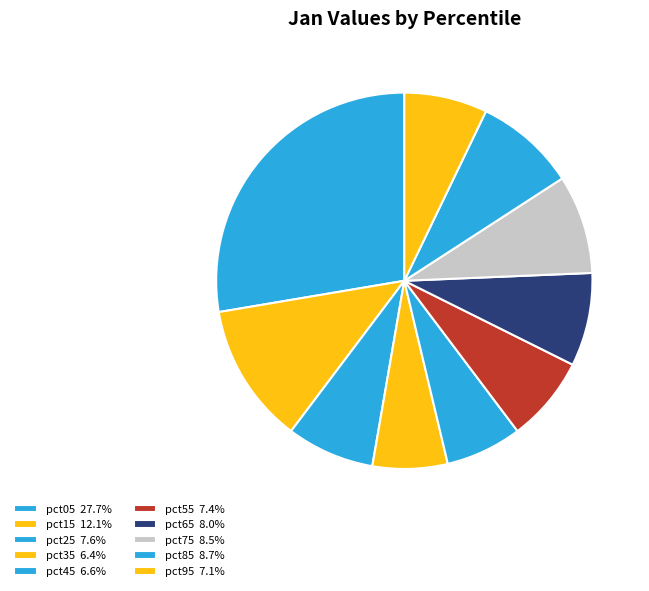

Rank the categories by value from highest to lowest.

pct05, pct15, pct85, pct75, pct65, pct25, pct55, pct95, pct45, pct35